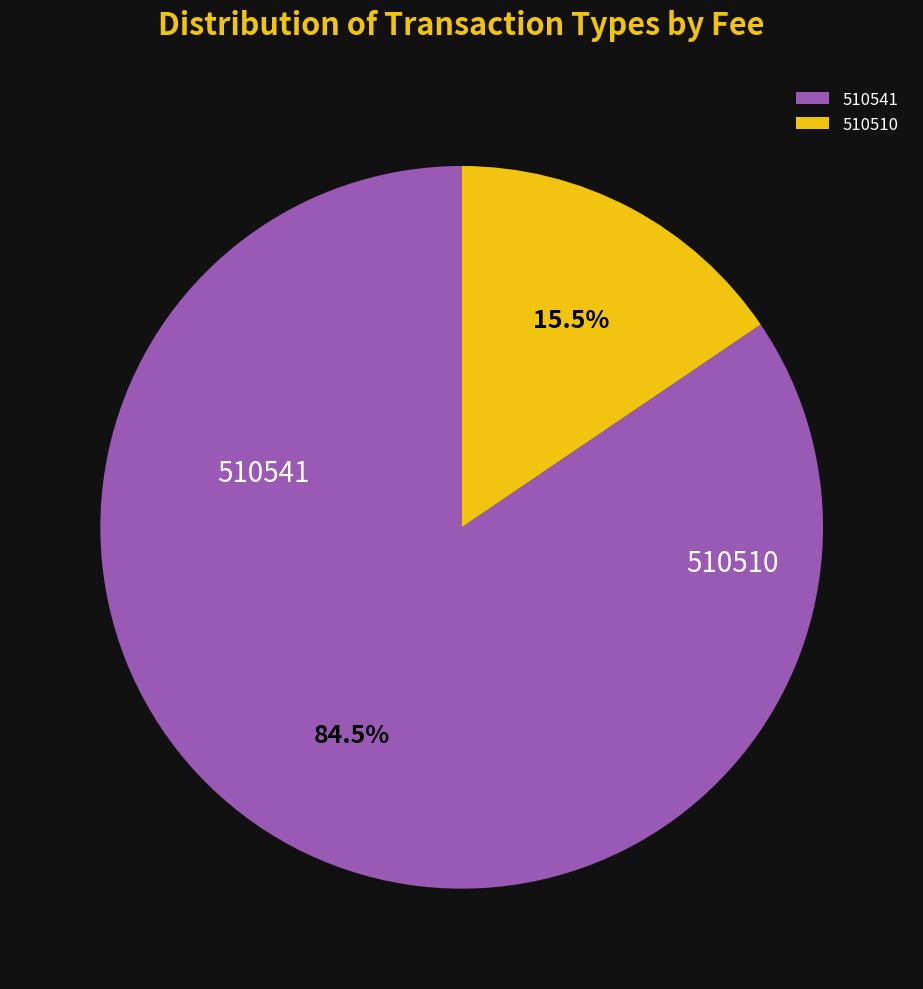

How many segments does this pie chart have?

2